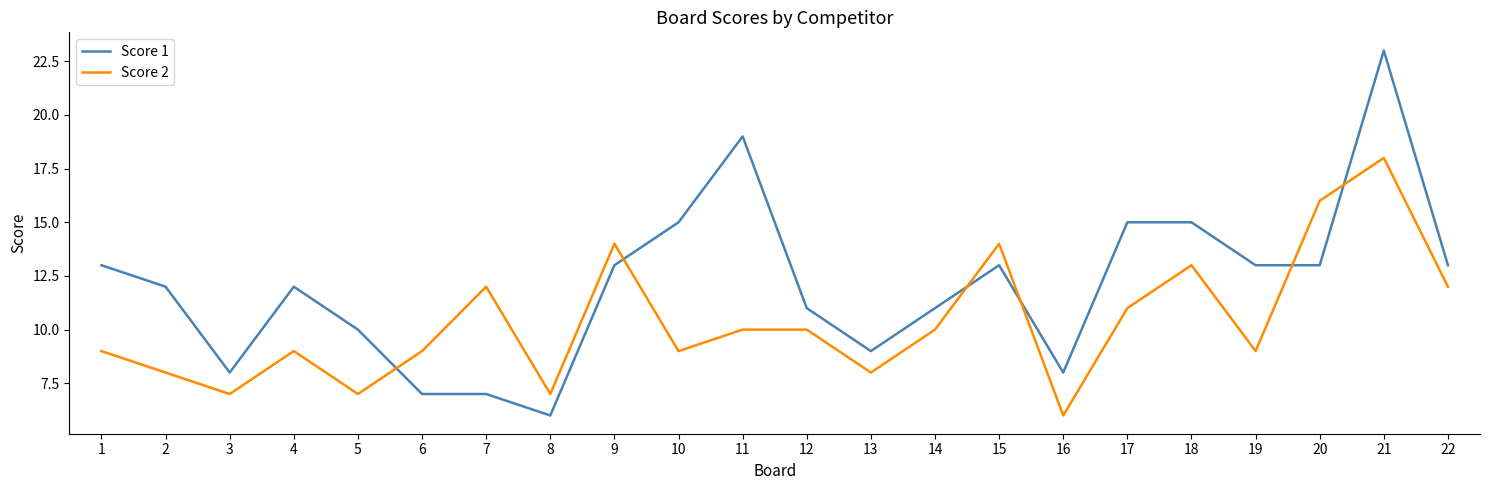

Is it true that Score 2 equals 12 at 5?

False